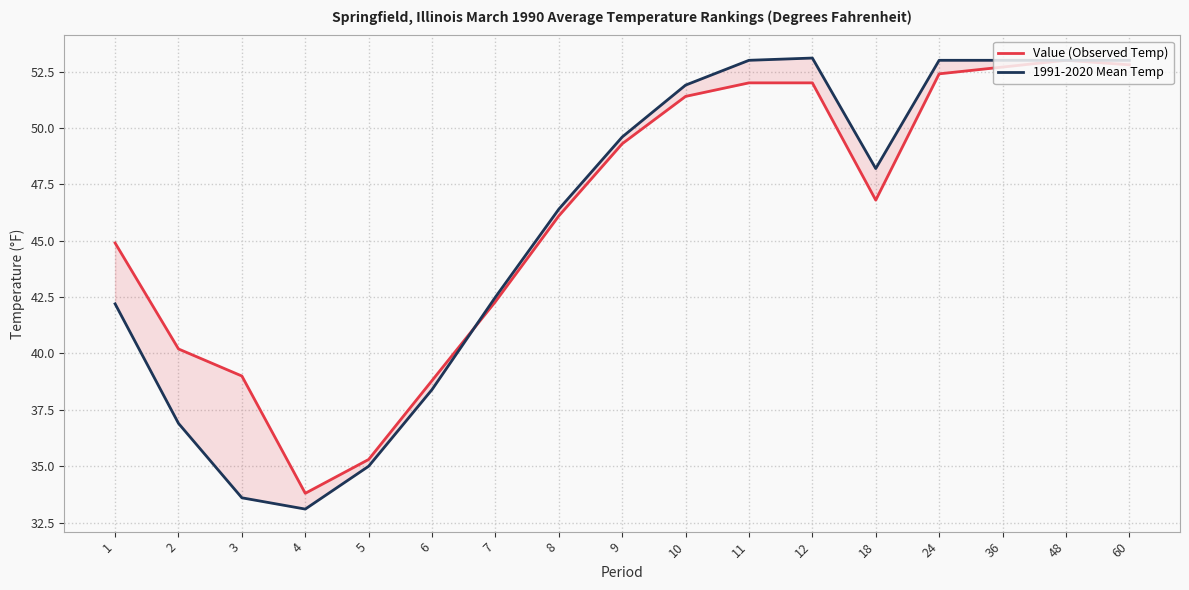

In Value (Observed Temp), how many points are higher than both neighbors (excluding endpoints)?

1